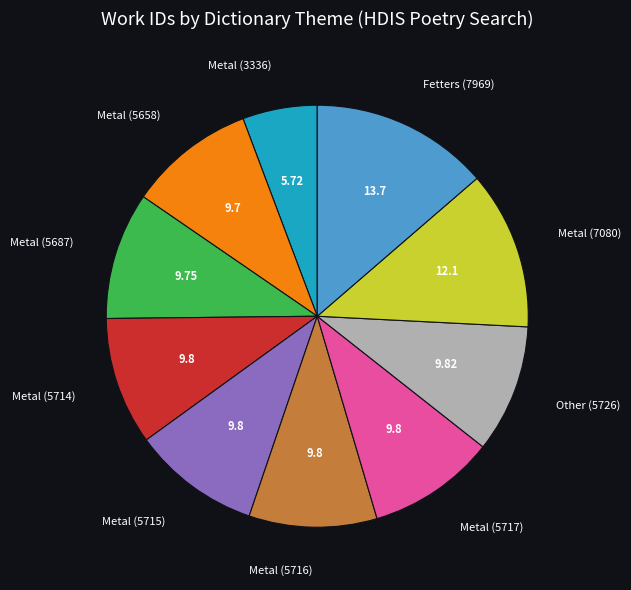

Is there a majority slice in this chart?

No